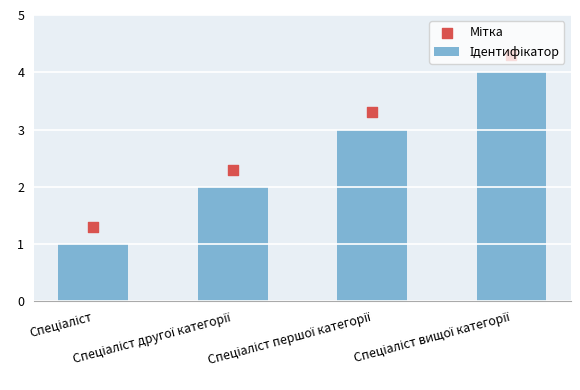

Which series has the largest total across all categories?

Мітка